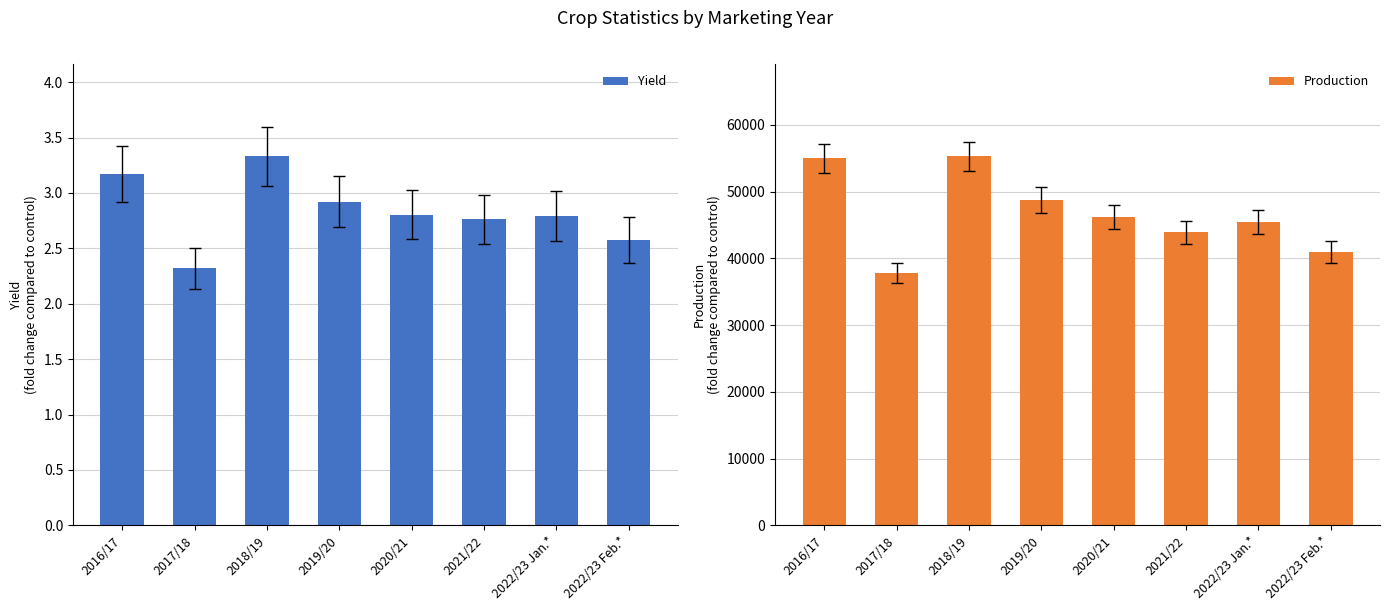

How many bars are there in total?

16